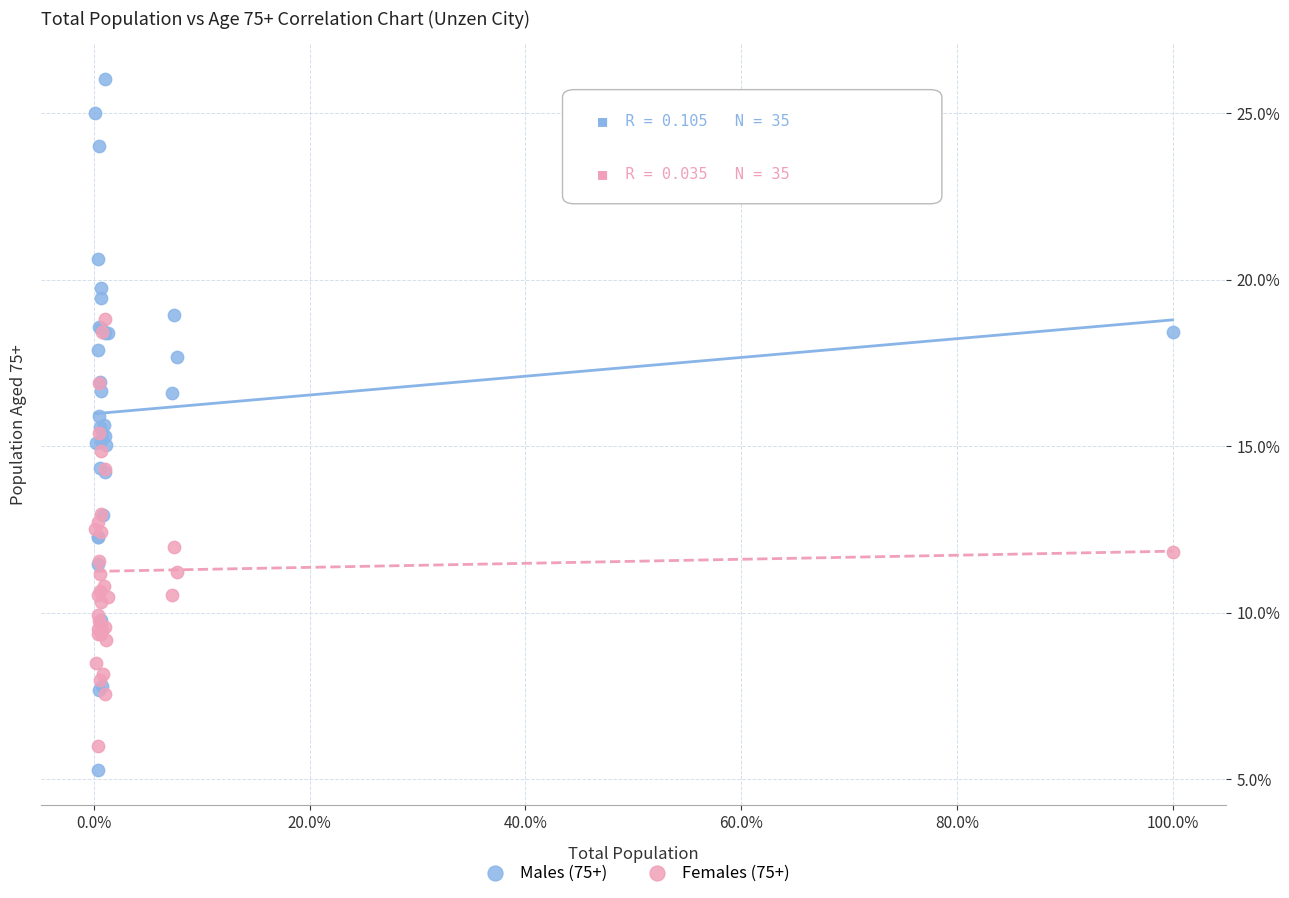

Which series reaches the maximum Y coordinate?

Males (75+)